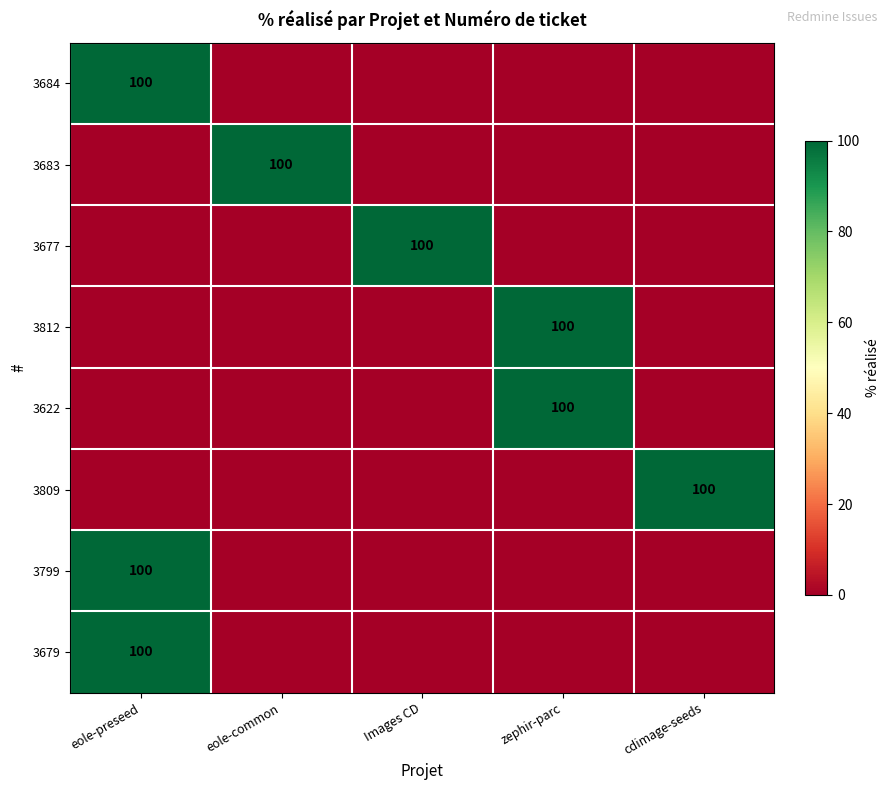

At which category does the chart reach its minimum across all series?

eole-common